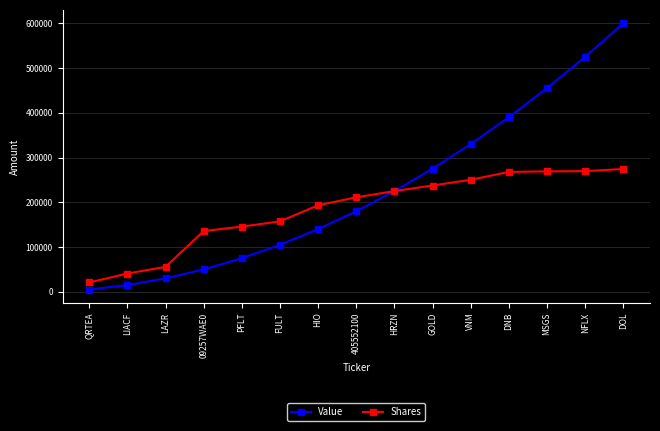

True or false: Value has more than 0 points higher than both neighbors.

False